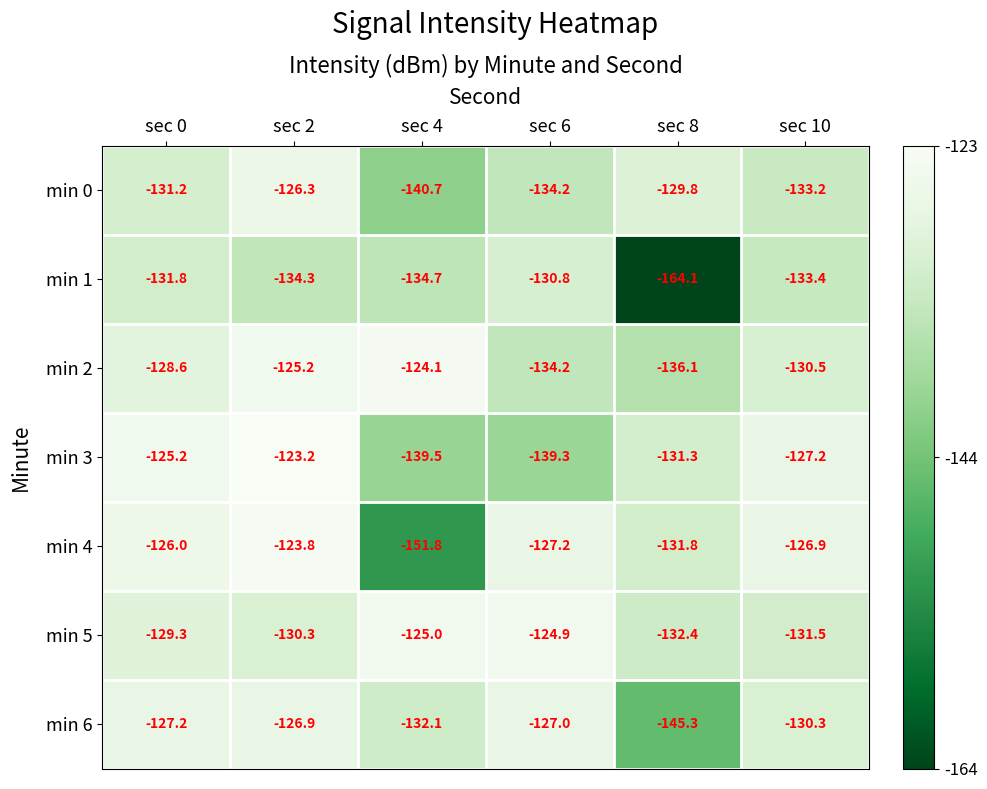

What is the difference between the second highest and second lowest values in the min 2 series?

9.0